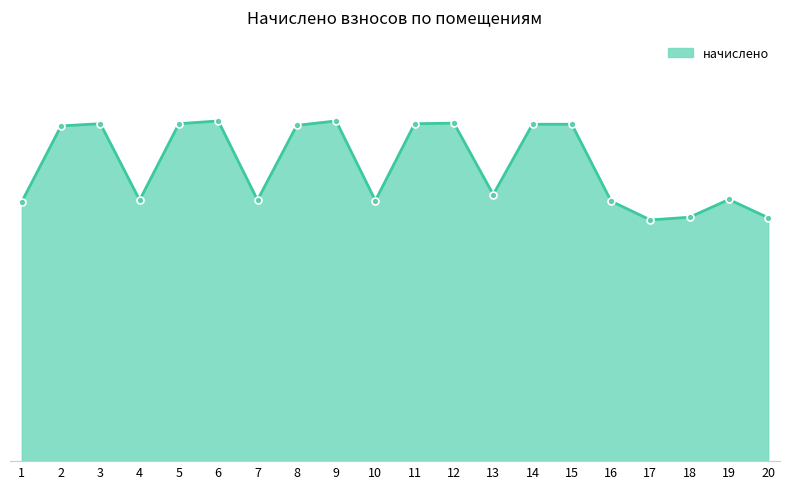

Does the chart have visible grid lines?

No